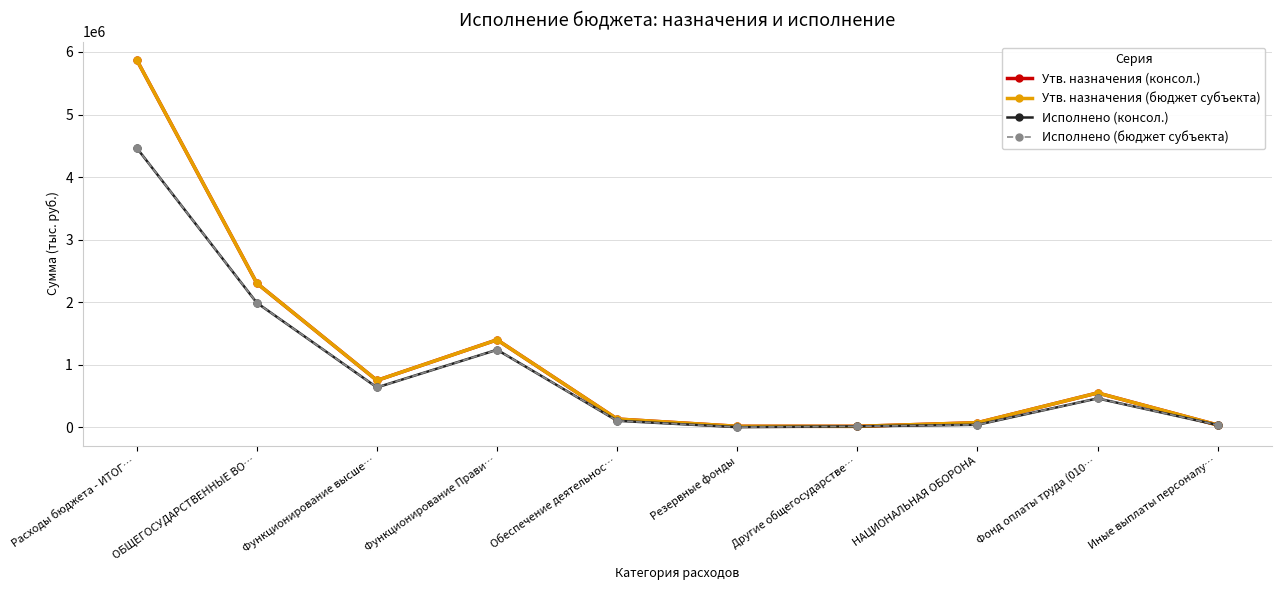

What is the sum of all Исполнено (консол.) values?

8973756.9